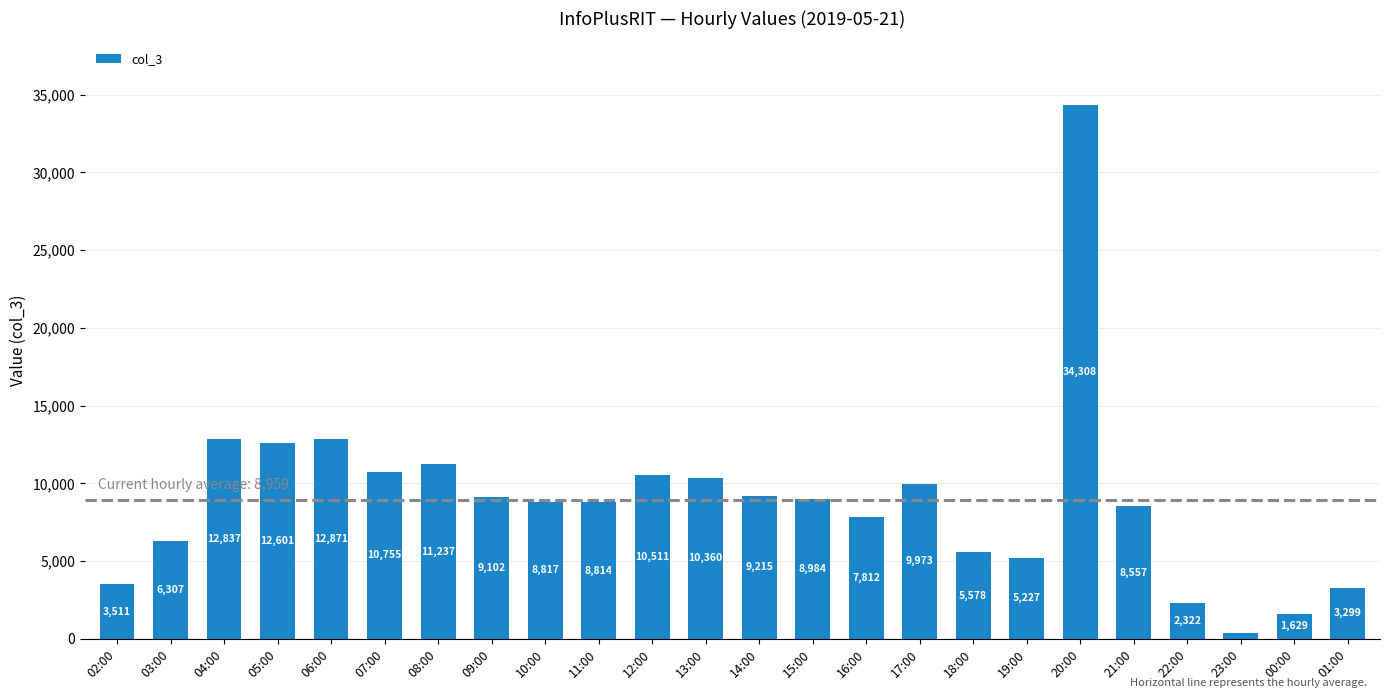

Reading left to right, transcribe all the data shown in this chart.

02:00=3511	03:00=6307	04:00=12837	05:00=12601	06:00=12871	07:00=10755	08:00=11237	09:00=9102	10:00=8817	11:00=8814	12:00=10511	13:00=10360	14:00=9215	15:00=8984	16:00=7812	17:00=9973	18:00=5578	19:00=5227	20:00=34308	21:00=8557	22:00=2322	23:00=383	00:00=1629	01:00=3299